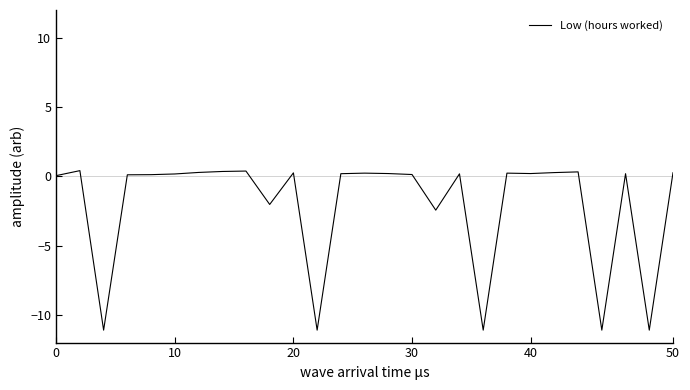

What is the difference between the maximum and minimum values?

11.5